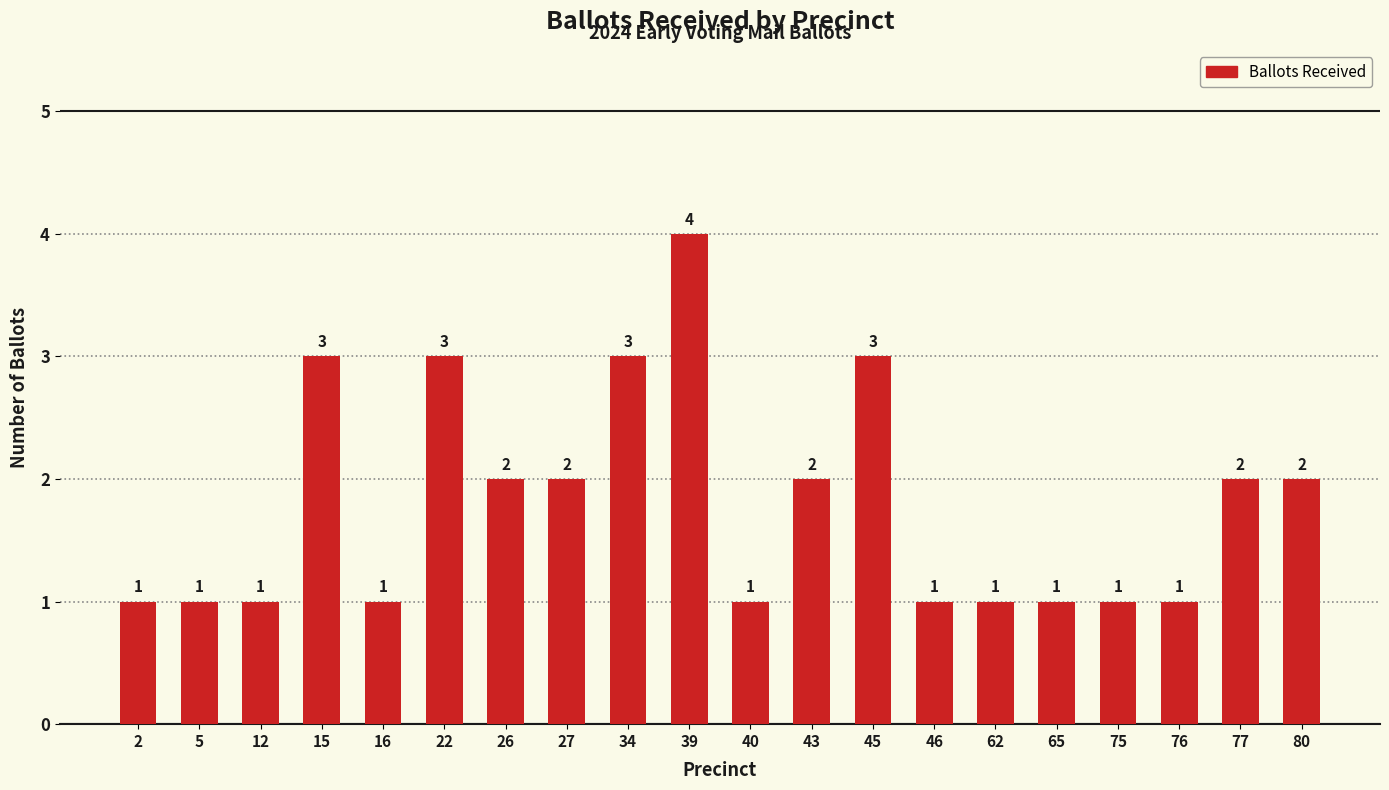

Reading left to right, list all the values displayed in this chart.

2=1	5=1	12=1	15=3	16=1	22=3	26=2	27=2	34=3	39=4	40=1	43=2	45=3	46=1	62=1	65=1	75=1	76=1	77=2	80=2